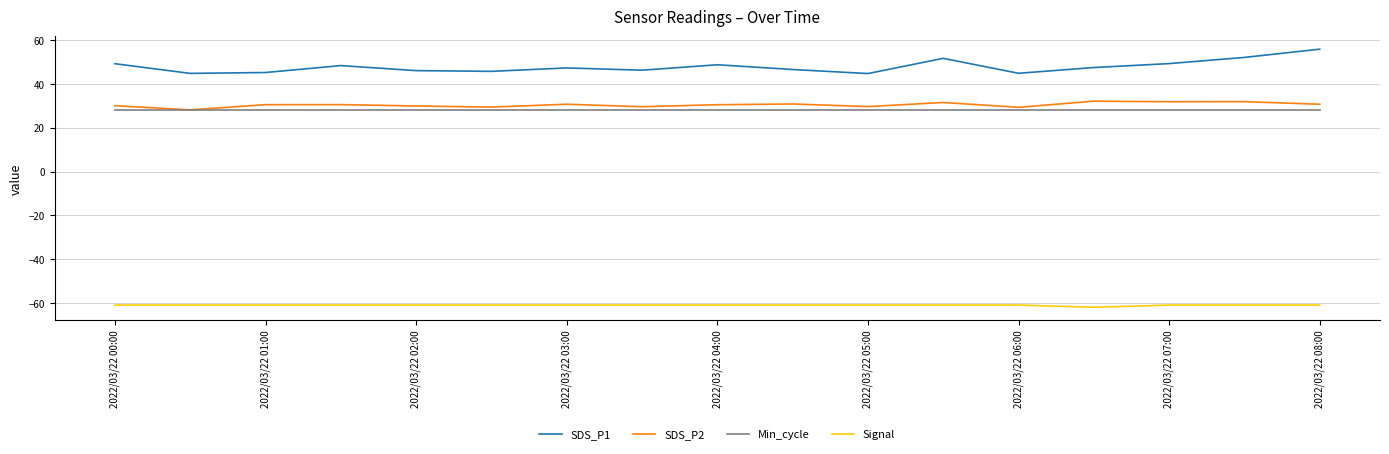

List the series in order of their peak value, lowest first.

Signal, Min_cycle, SDS_P2, SDS_P1